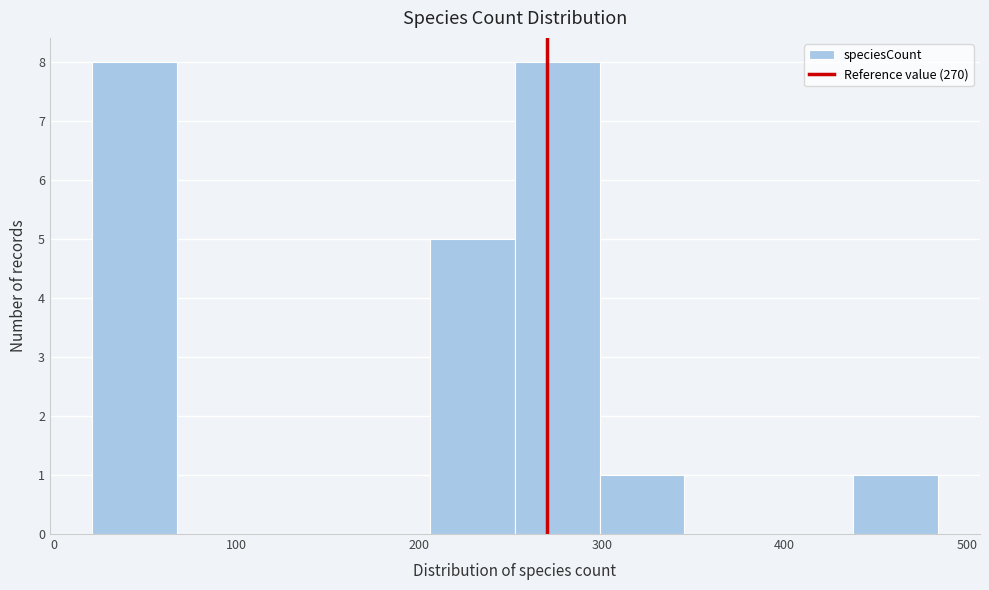

Reading left to right, list every bar in this chart as the range it spans on the x-axis followed by its height. Neither the bar edges nor the heights are printed on the chart, so give them approximately, as read against the axes.

20 to 70: 8
70 to 110: 0
110 to 160: 0
160 to 210: 0
210 to 250: 5
250 to 300: 8
300 to 350: 1
350 to 390: 0
390 to 440: 0
440 to 480: 1